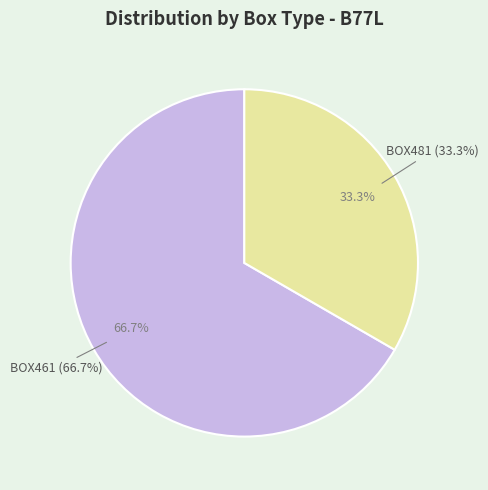

Does BOX481 represent more than half of the total?

No